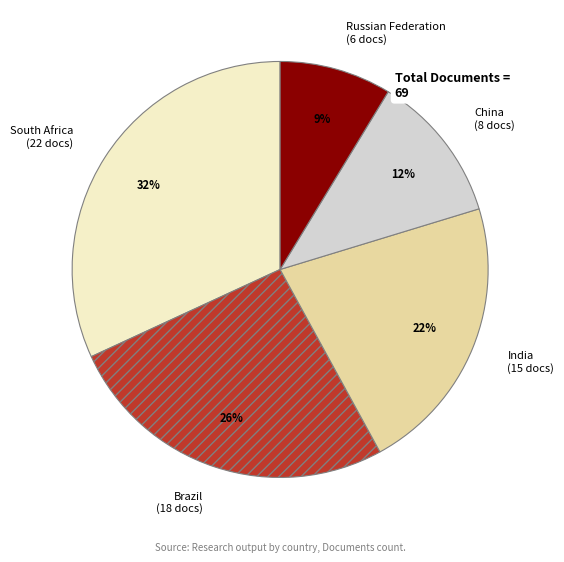

Rank the categories by value from lowest to highest.

Russian Federation, China, India, Brazil, South Africa